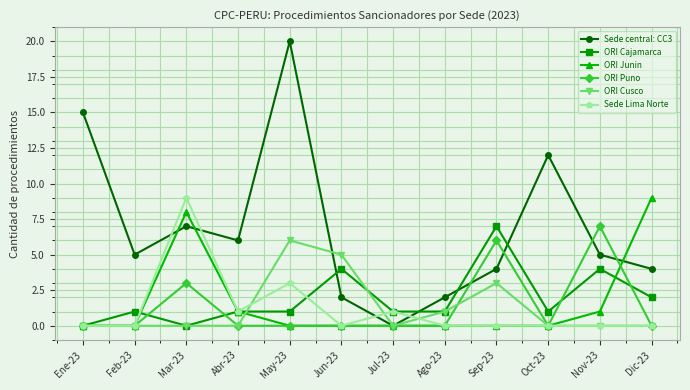

True or false: ORI Cusco and Sede Lima Norte intersect in this chart.

True